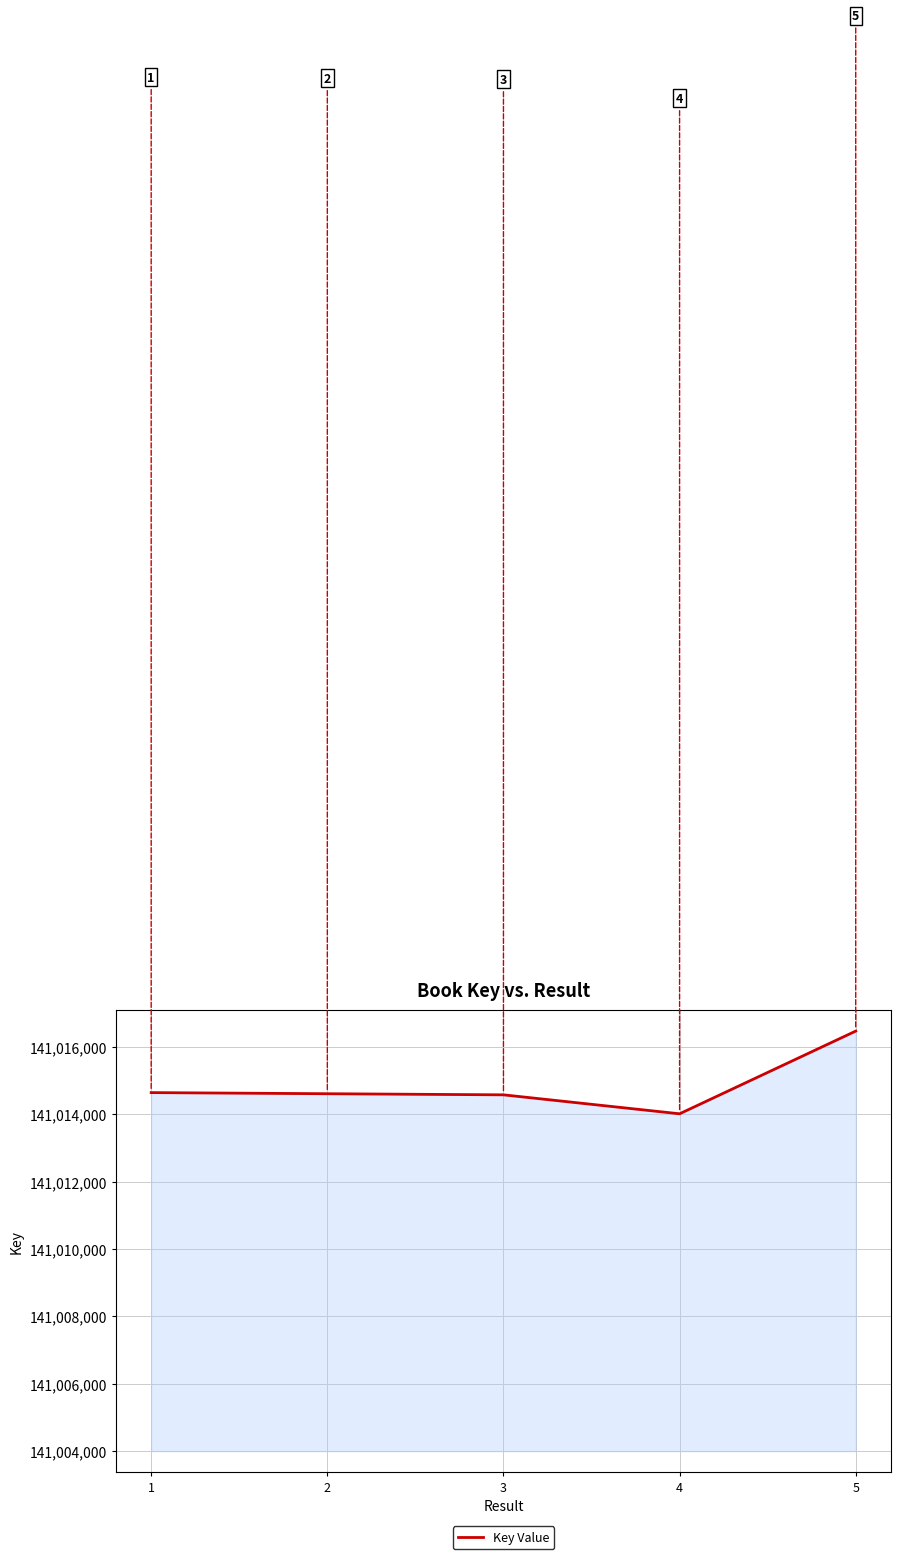

What is the difference between the values at 5 and 4?

2452